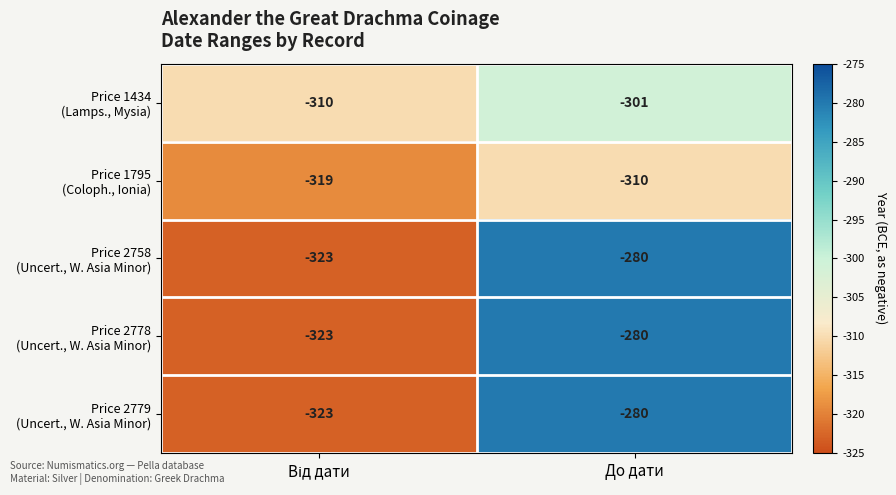

What is the difference between the highest and lowest values at До дати?

30